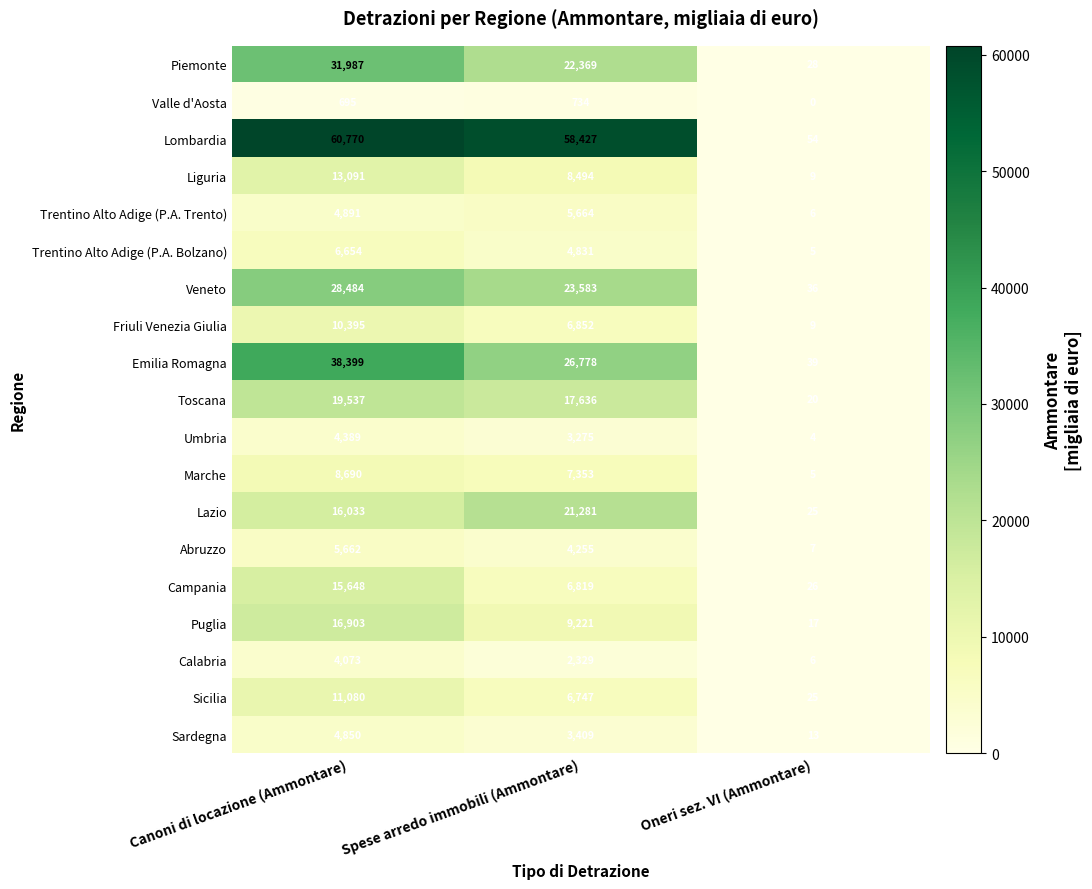

Is it true that Campania equals 22368 at Canoni di locazione (Ammontare)?

False